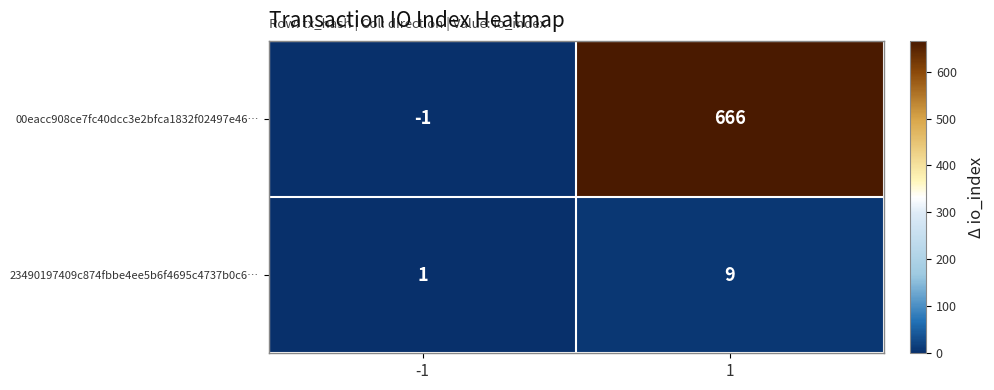

Reading right to left, what are all the values shown in this chart?

00eacc908ce7fc40dcc3e2bfca1832f02497e46…: 1=666	-1=-1
23490197409c874fbbe4ee5b6f4695c4737b0c6…: 1=9	-1=1